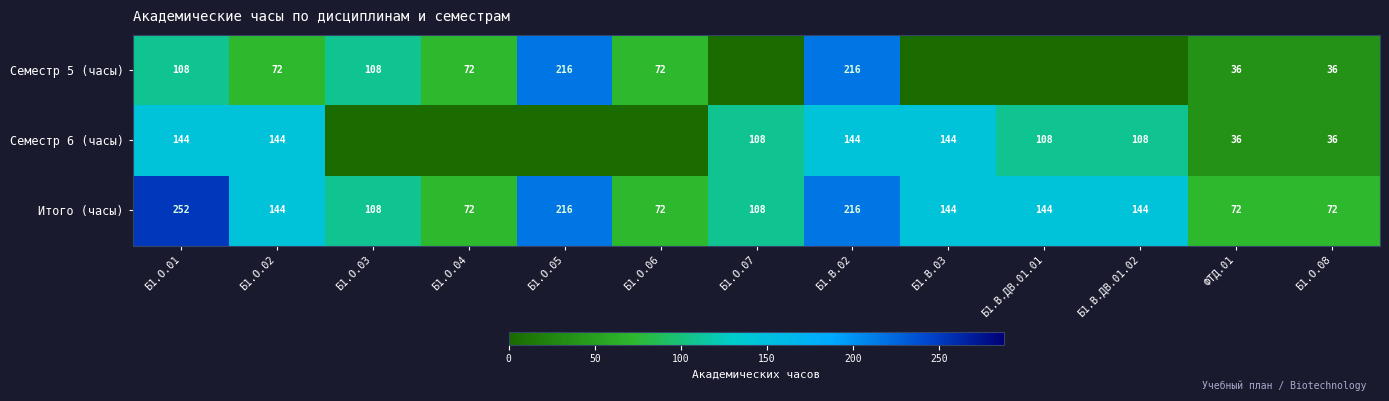

What is the average value of the Итого (часы) series?

136